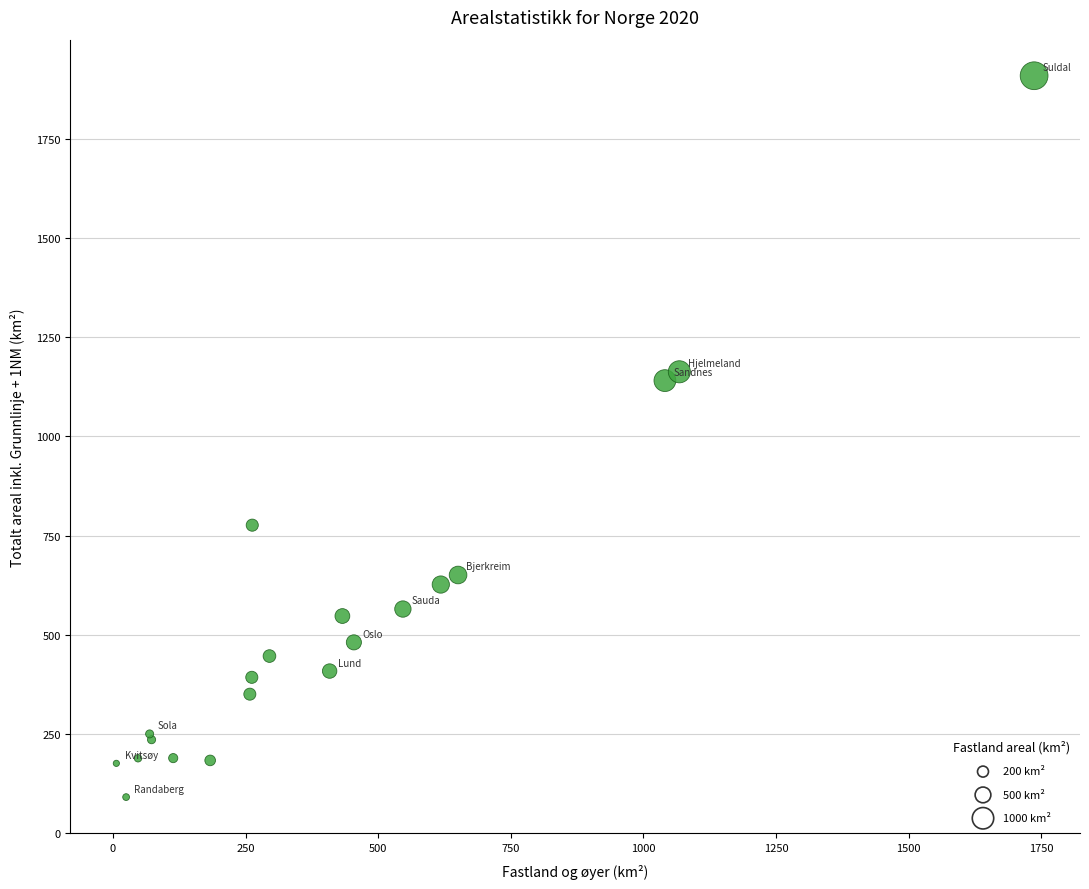

What Y value in the scatter plot is closest to 999?

1140.5